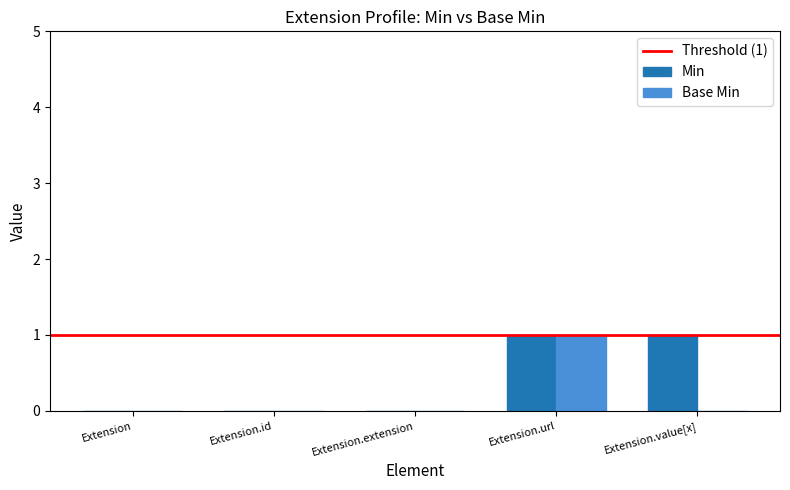

True or false: Base Min has a value of 0 at Extension.extension.

True